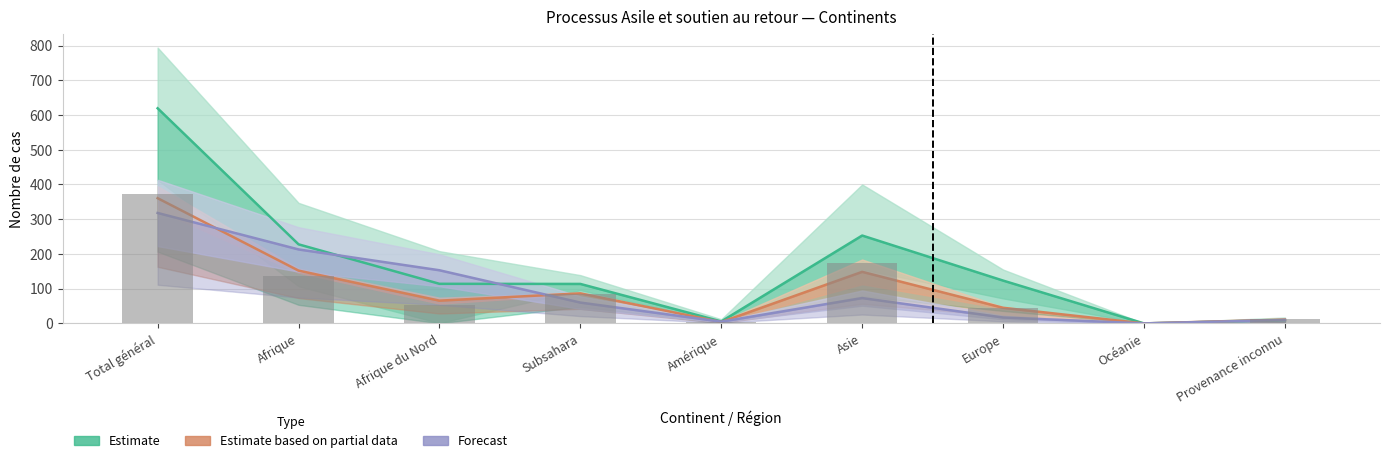

What is the value of the Estimate based on partial data bar at the 9th from the left?

11.0